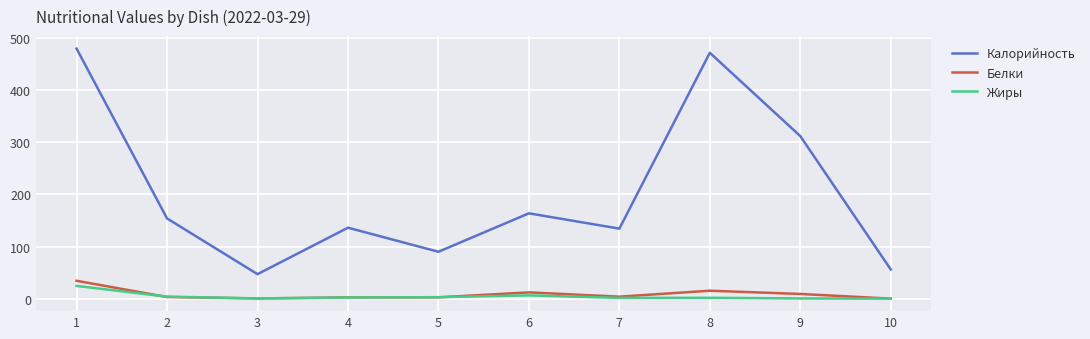

What is the highest value of the Калорийность series?

480.0